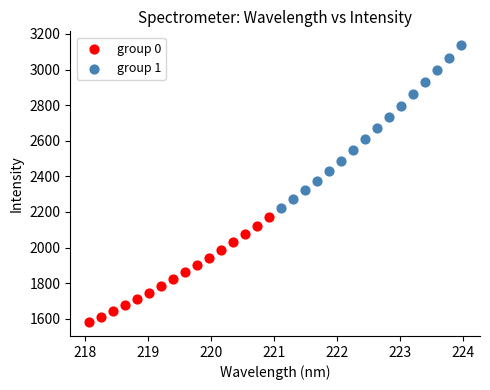

Which series contains the lowest Y value?

group 0